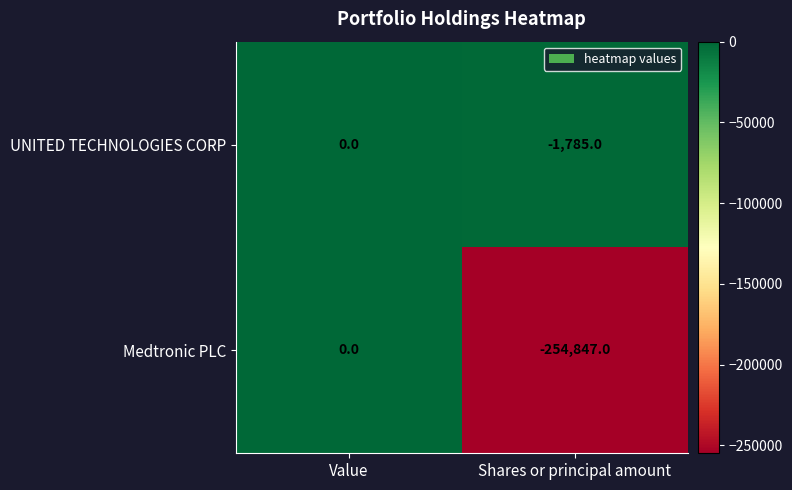

List the series in order of their overall mean, lowest first.

Medtronic PLC, UNITED TECHNOLOGIES CORP